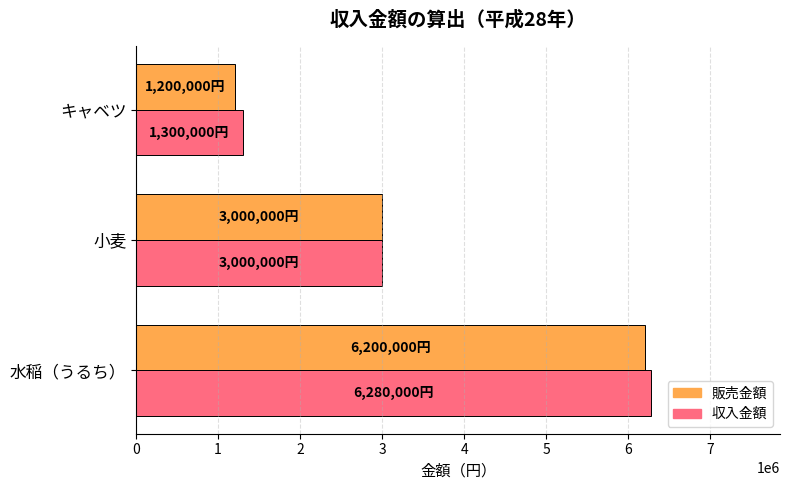

List the labels in order of 販売金額 value, largest first.

水稲（うるち）, 小麦, キャベツ